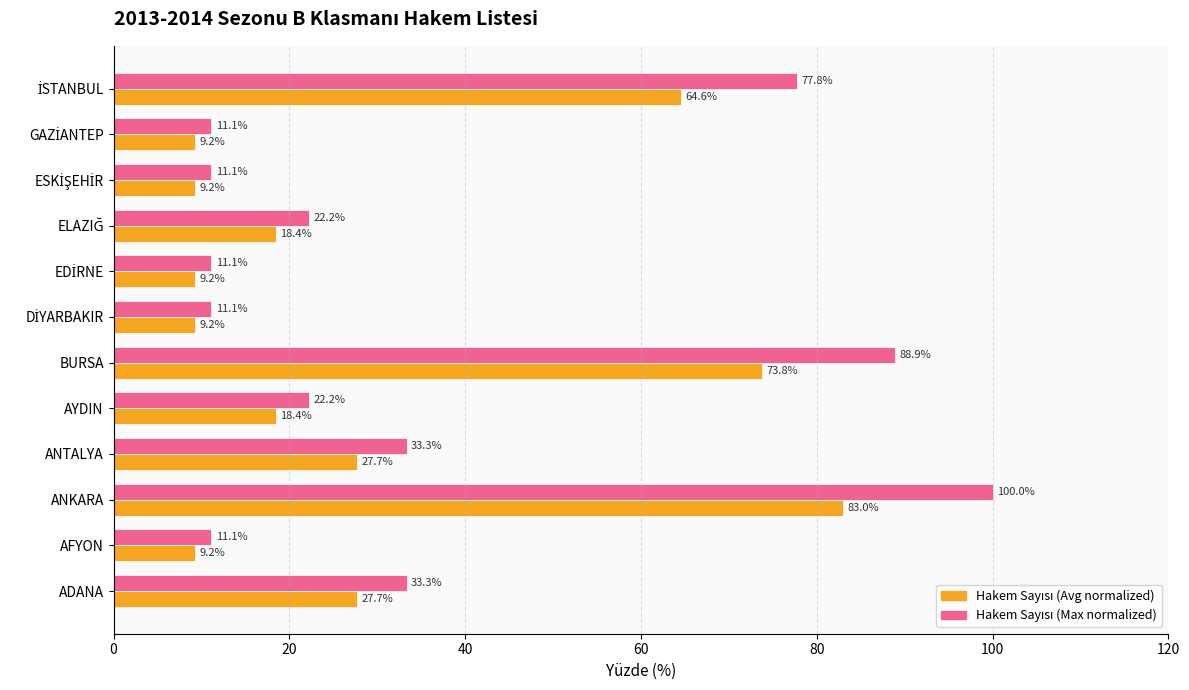

At which category is the sum across all series the highest?

ANKARA